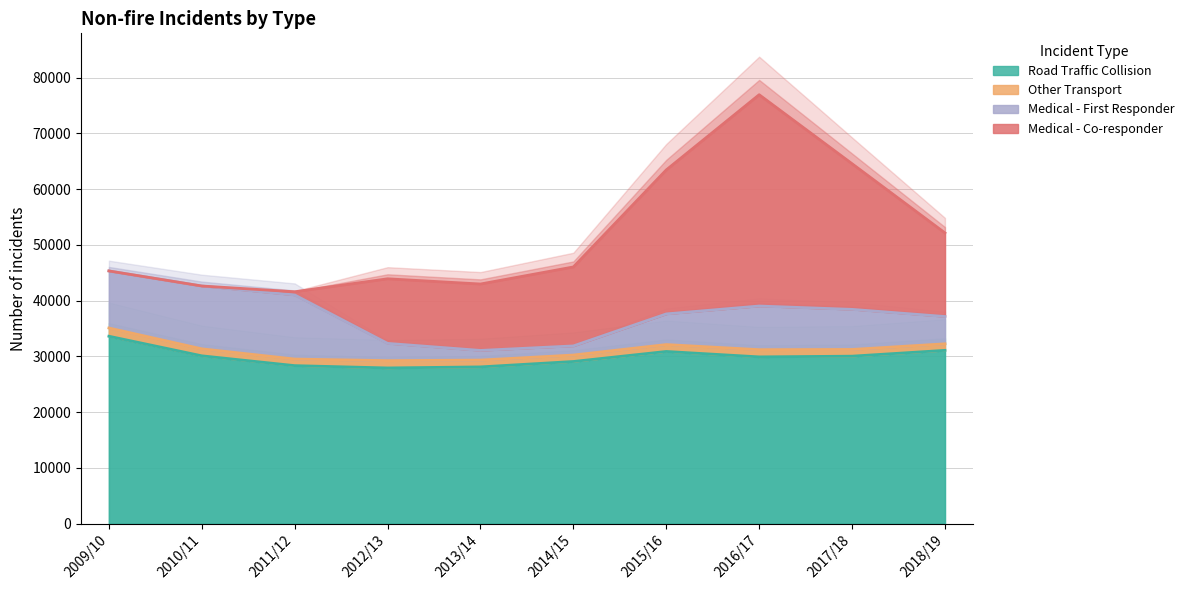

What position from the left is 2010/11?

2